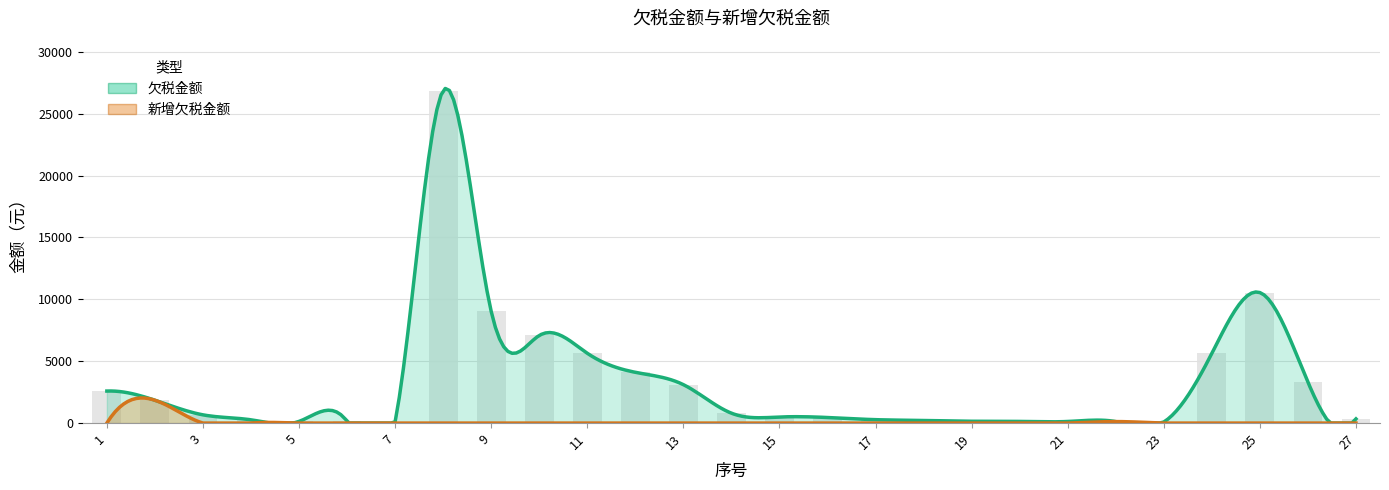

Which has a higher value, 14 or 24?

24